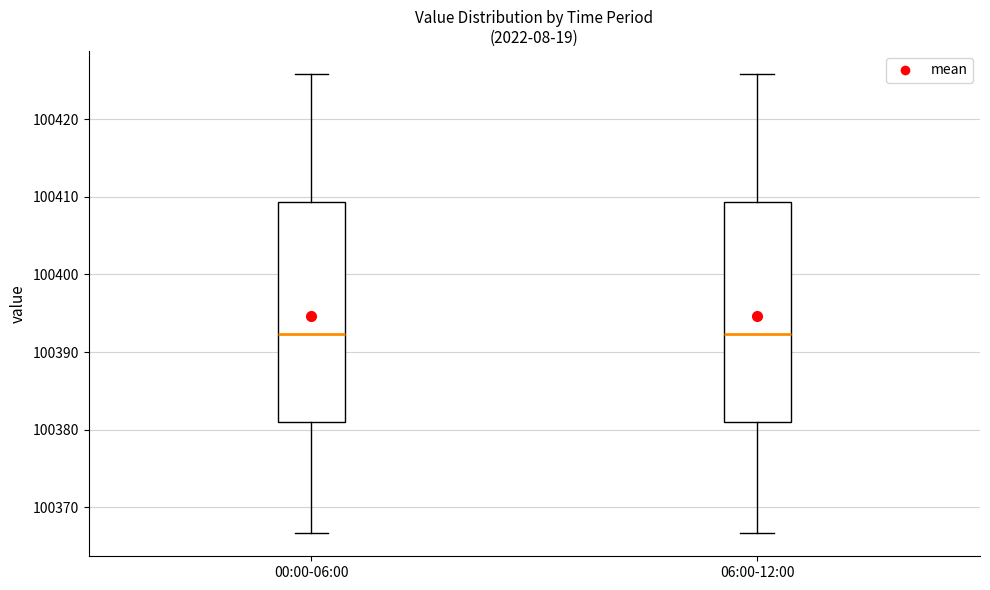

Where does the median line of the box for 00:00-06:00 sit on the y-axis? The values are not printed on the chart, so give them approximately, as read against the axis.

100392